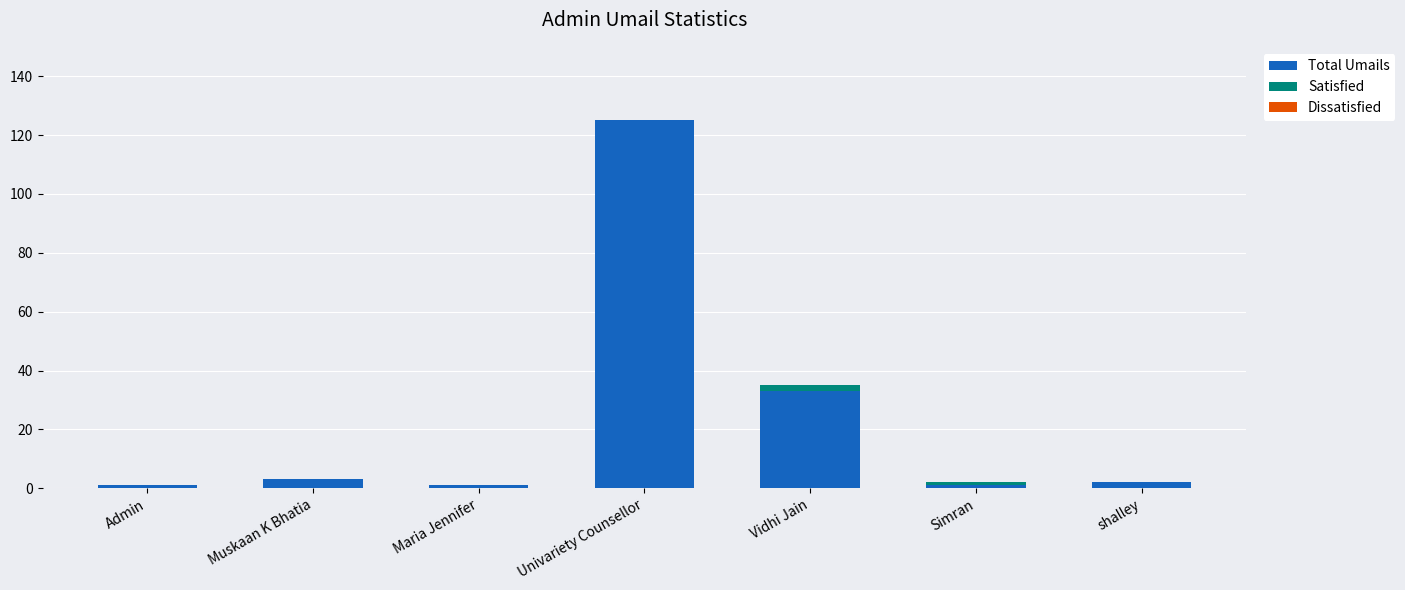

How many series are shown in this chart?

2